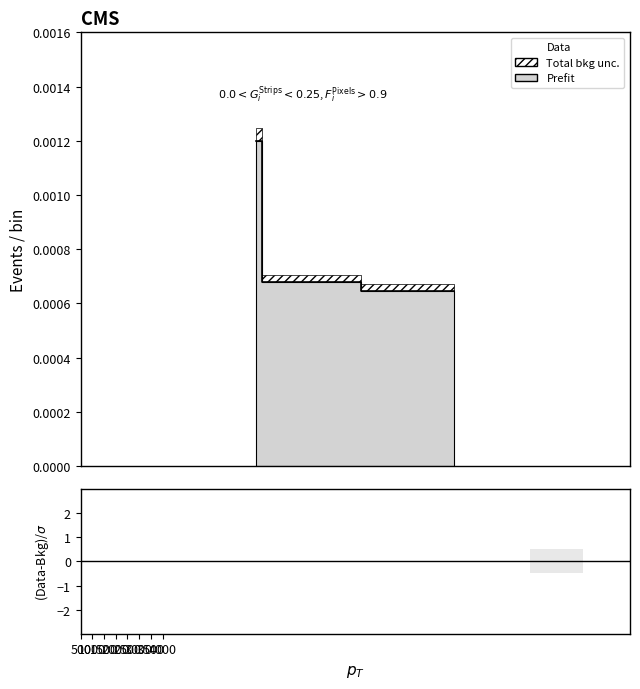

Is it true that the value at 19728 is 0.0?

True